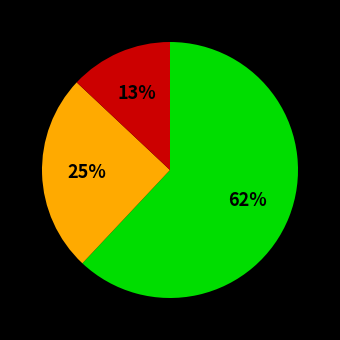

To the nearest percent, what is the average slice percentage?

33%